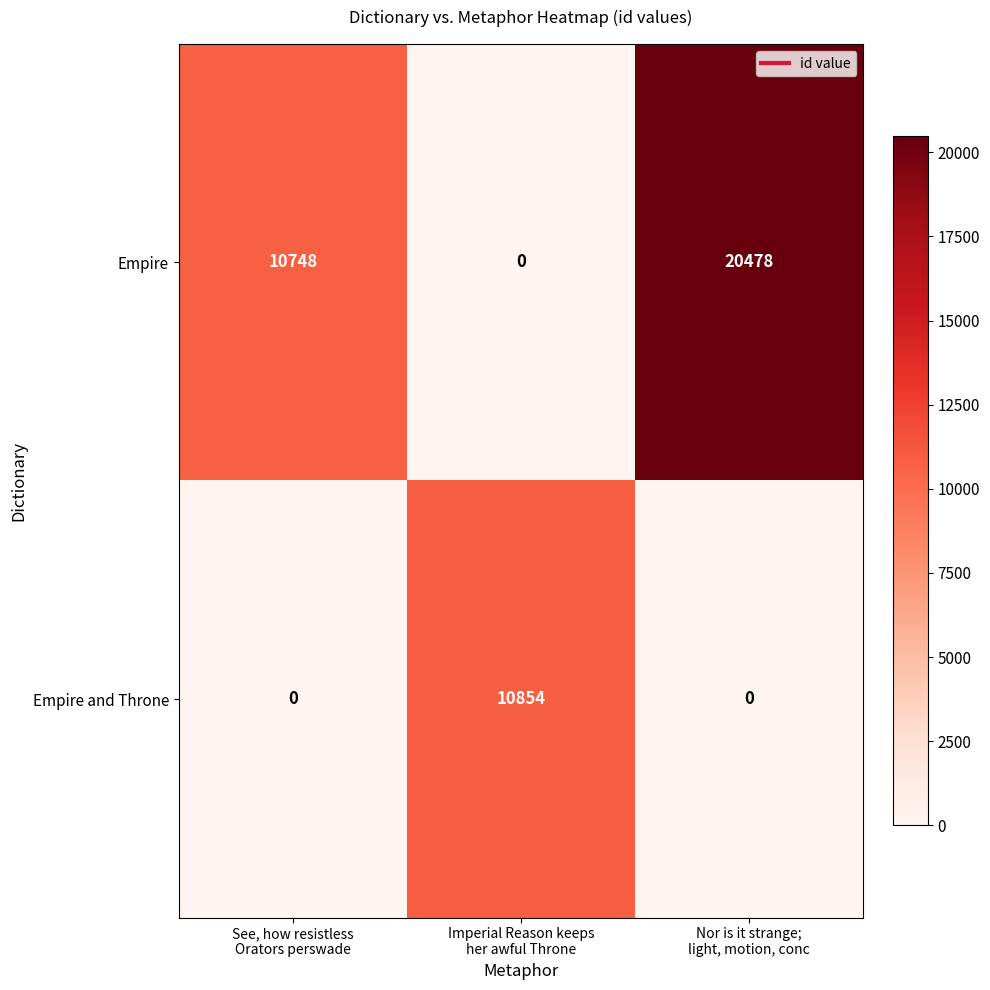

Count the number of categories in the chart.

3